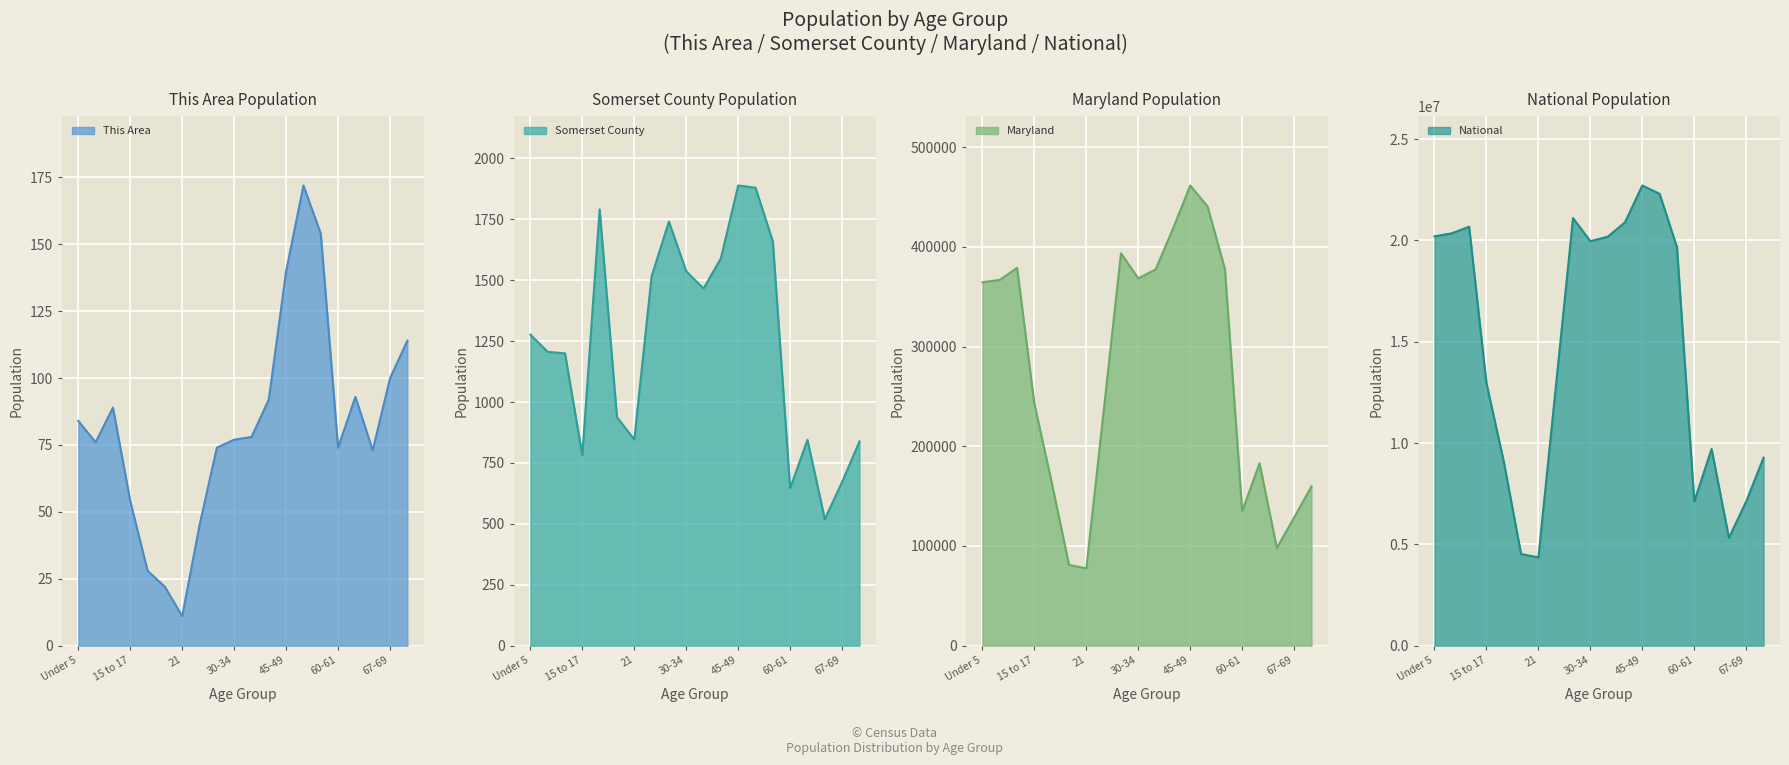

What is the sum of all Maryland values?

5452267